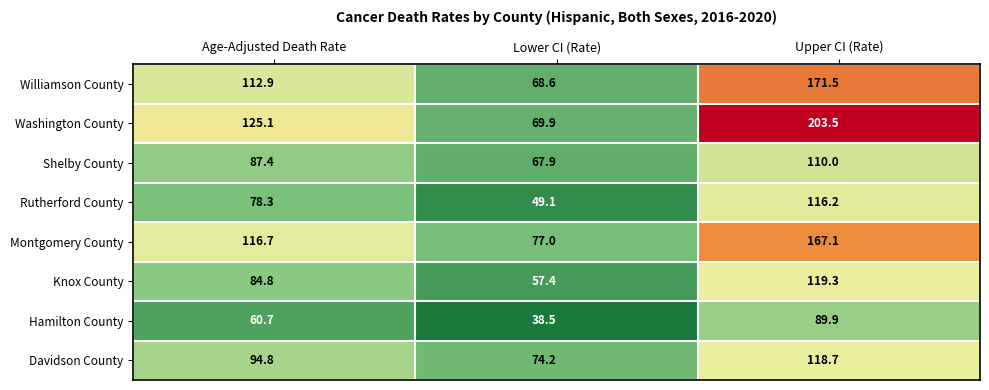

What is the sum of the Montgomery County values at Age-Adjusted Death Rate and Upper CI (Rate)?

283.8